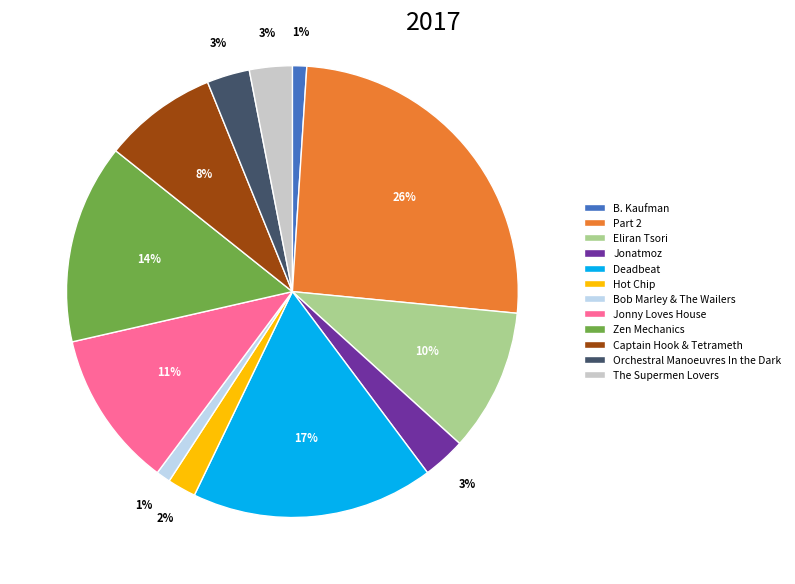

Does any single category account for the majority?

No